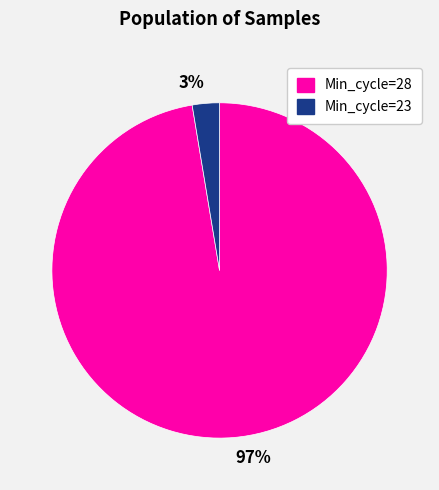

Between 97% and 3%, which is larger?

97%